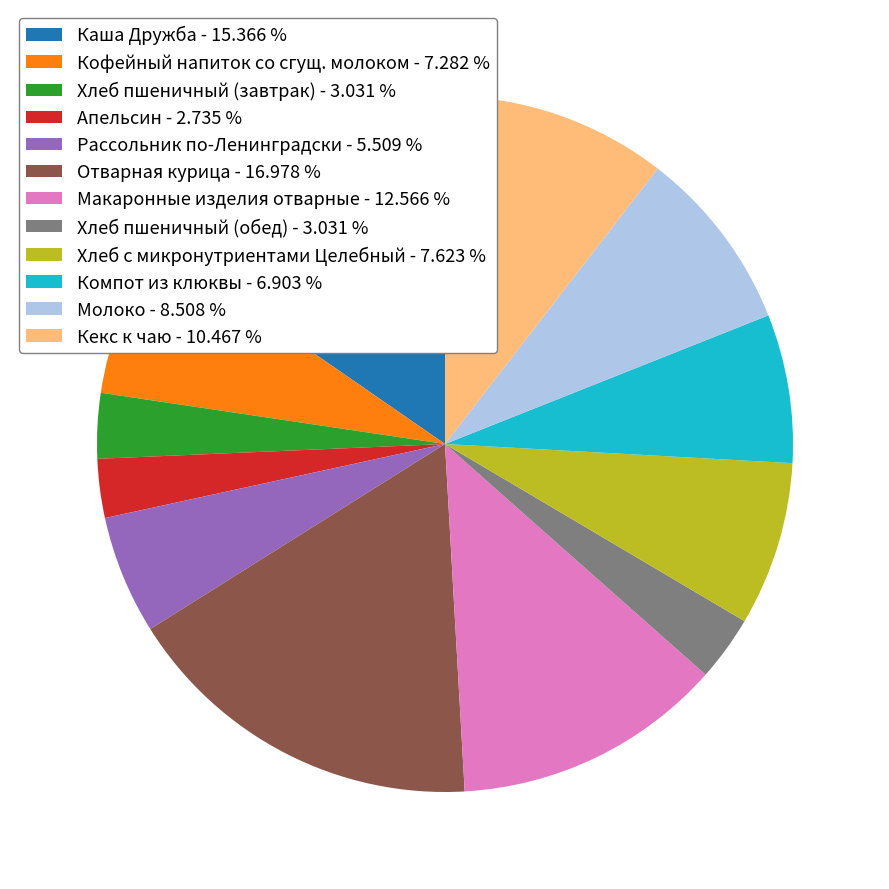

Is there a majority slice in this chart?

No